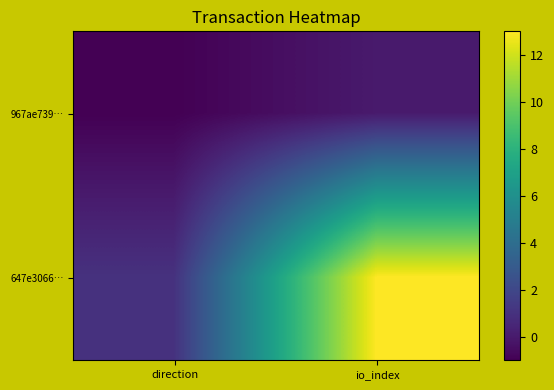

What is the spread (max minus min) of values at io_index?

13